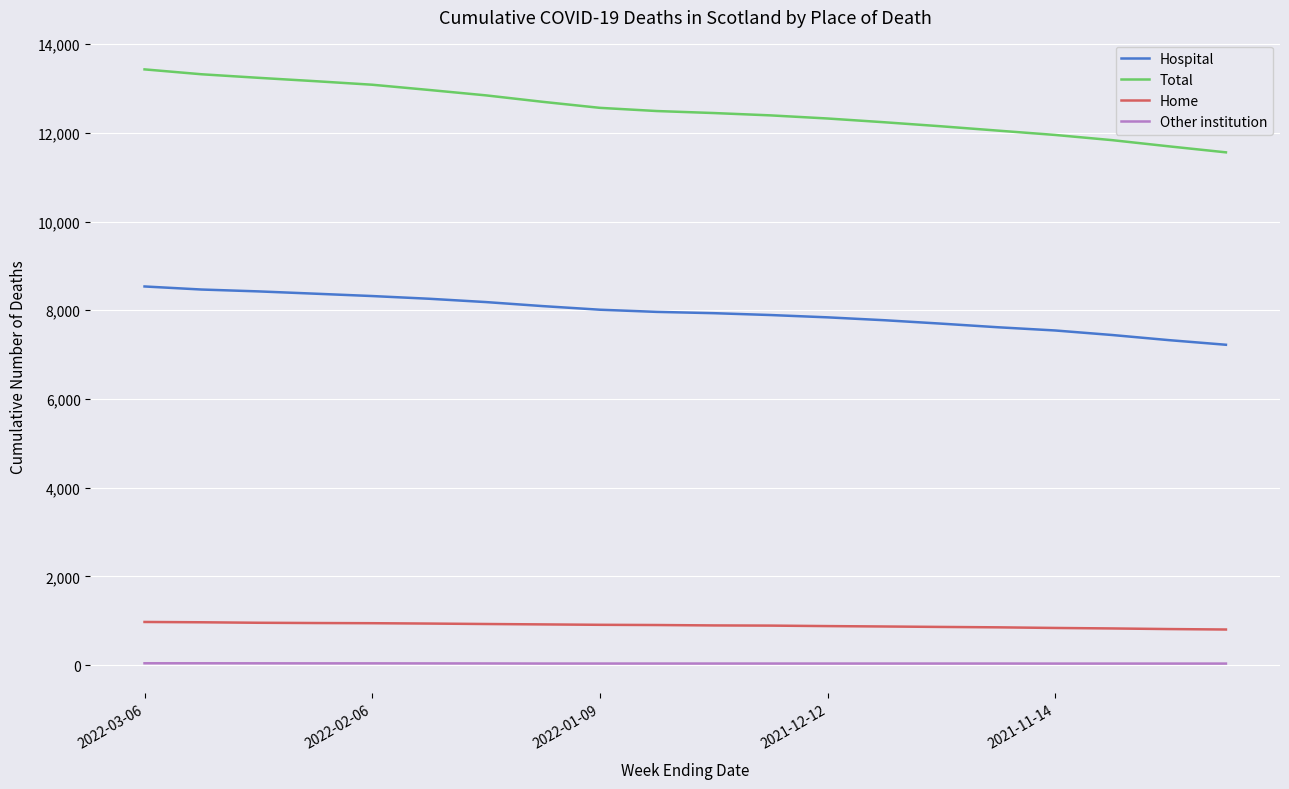

List the series in order of their peak value, highest first.

Total, Hospital, Home, Other institution